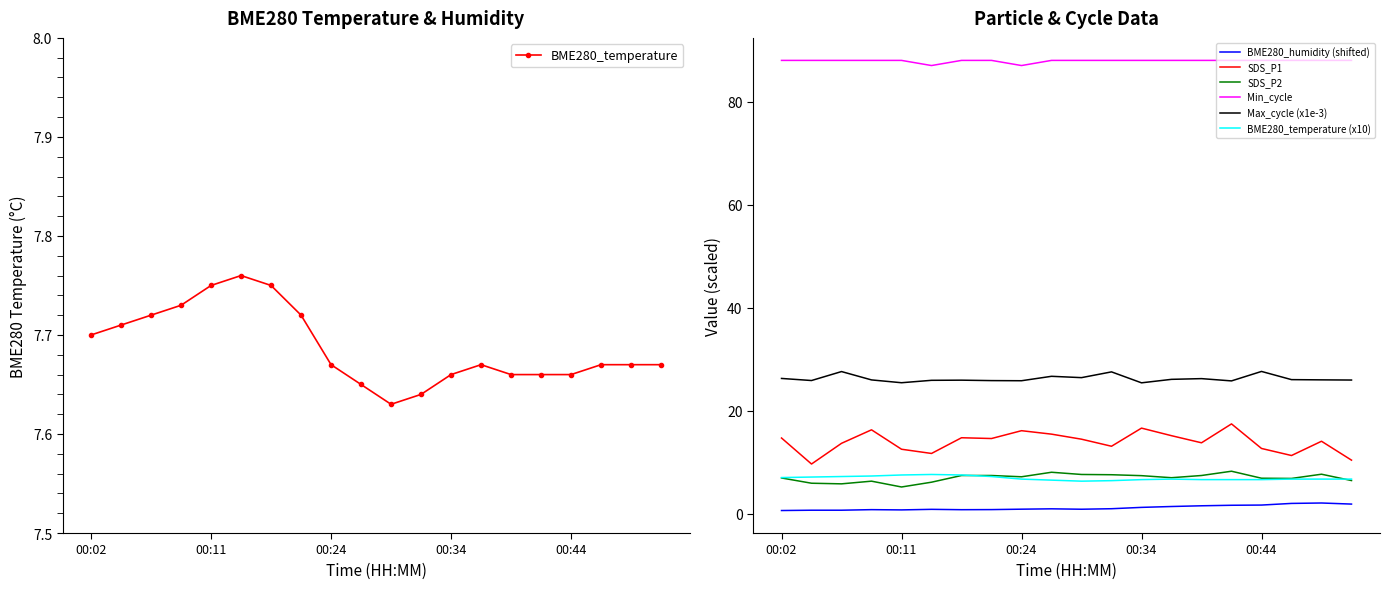

In Max_cycle, how many points are higher than both neighbors (excluding endpoints)?

6